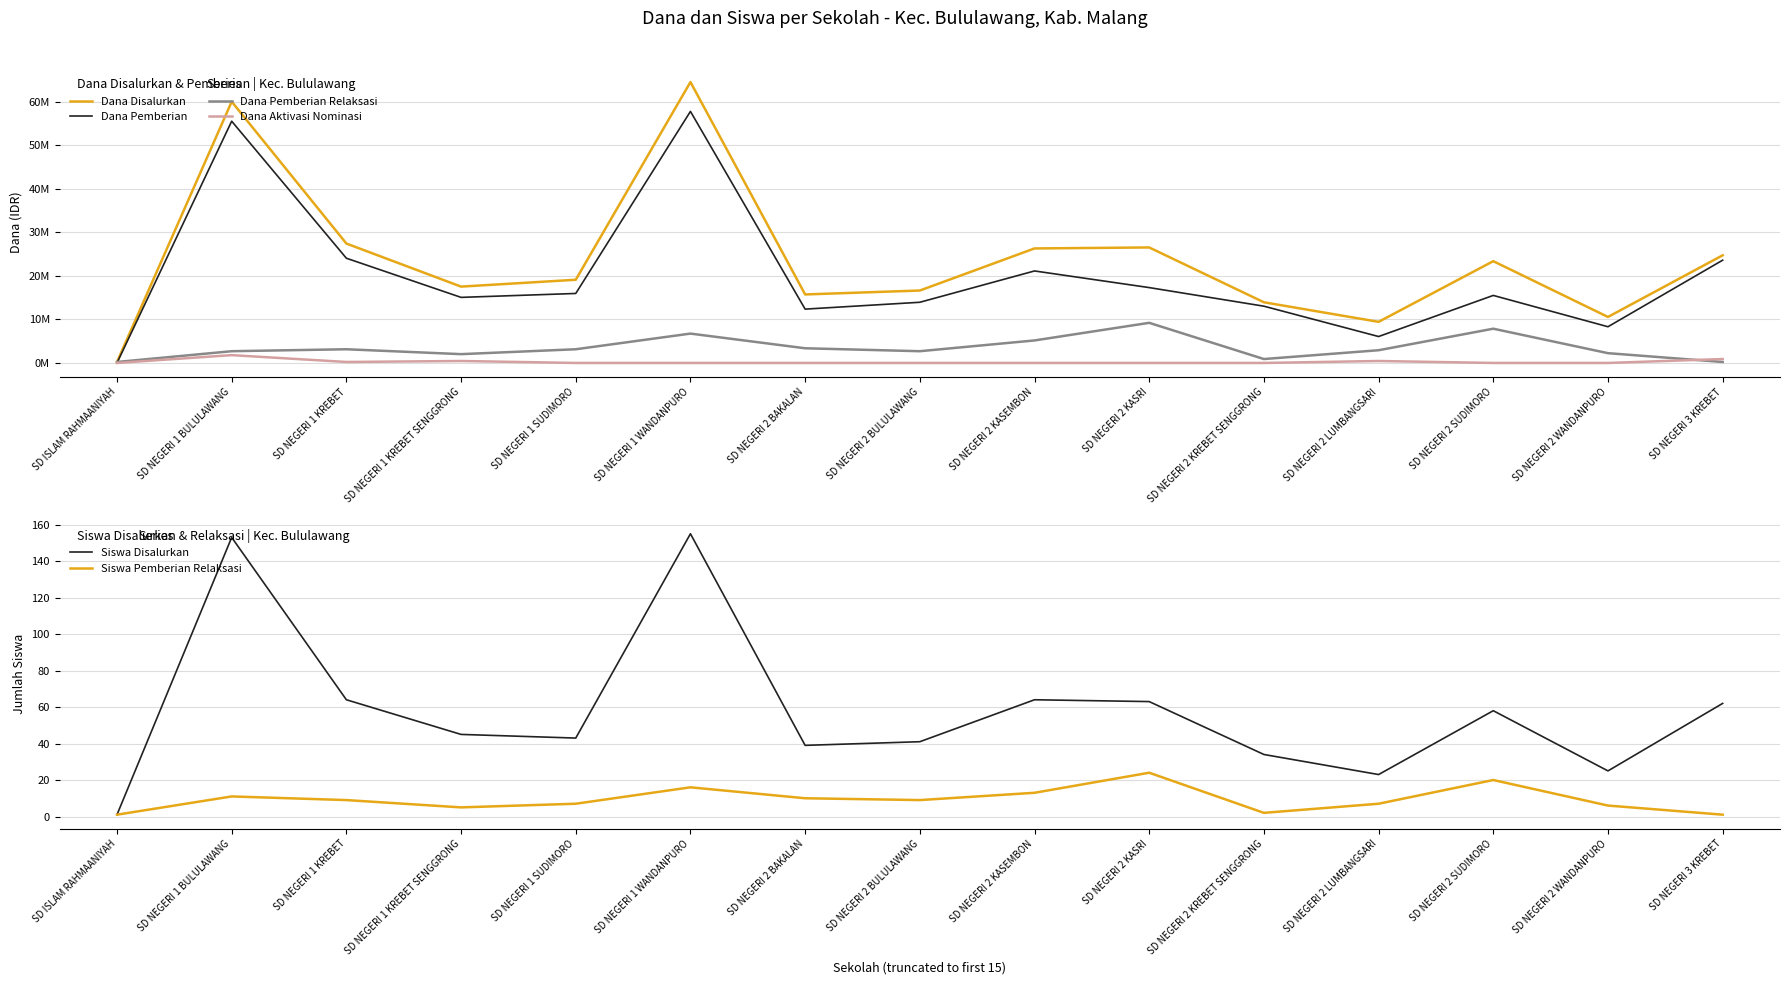

Is the value of Dana Pemberian at SD NEGERI 2 KASRI greater than the value of Dana Aktivasi Nominasi at SD NEGERI 2 KASRI?

Yes